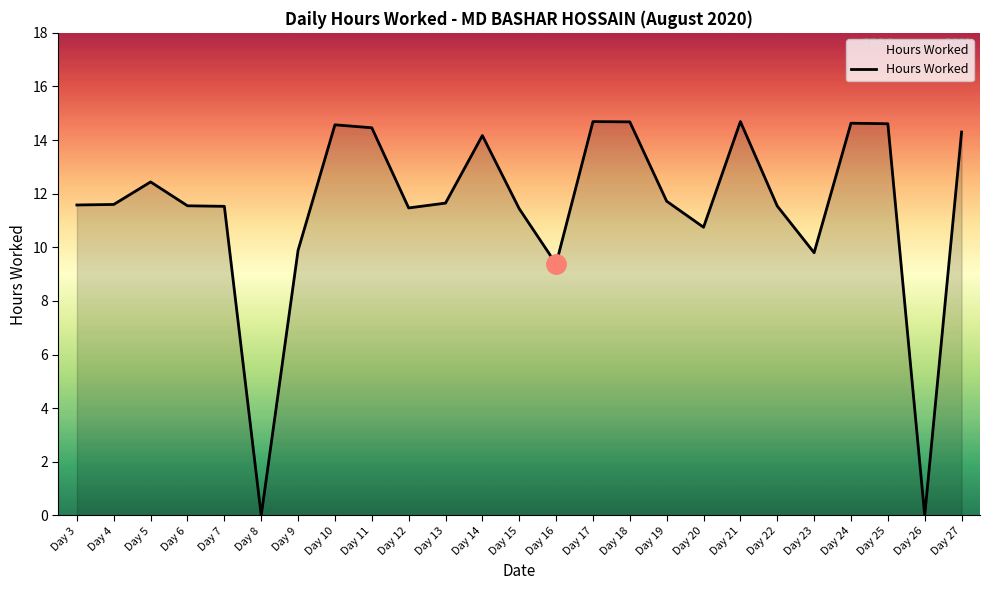

What is the difference between the maximum and minimum values?

14.7